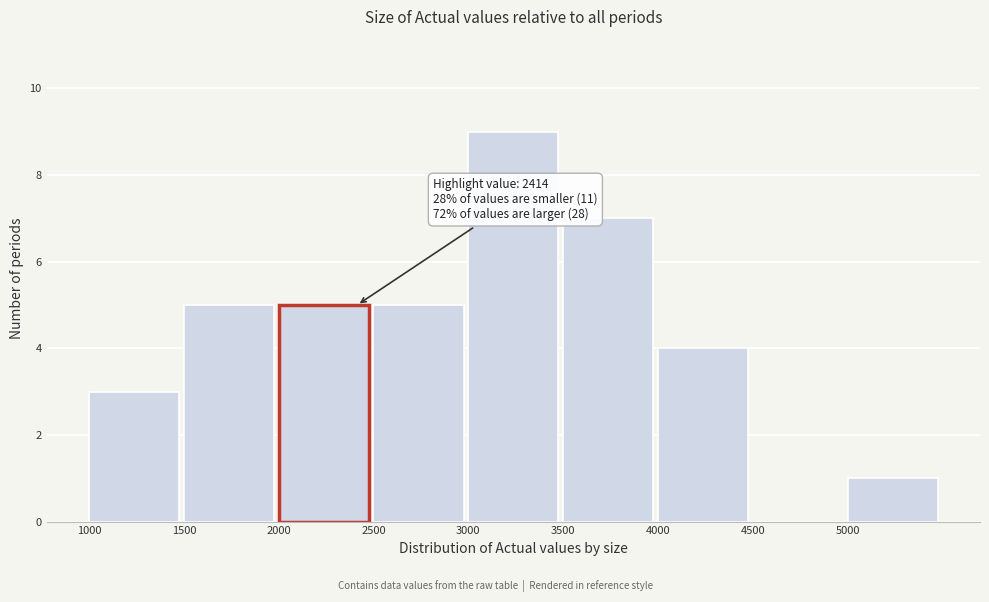

Which range on the x-axis has the tallest bar?

3000 to 3500